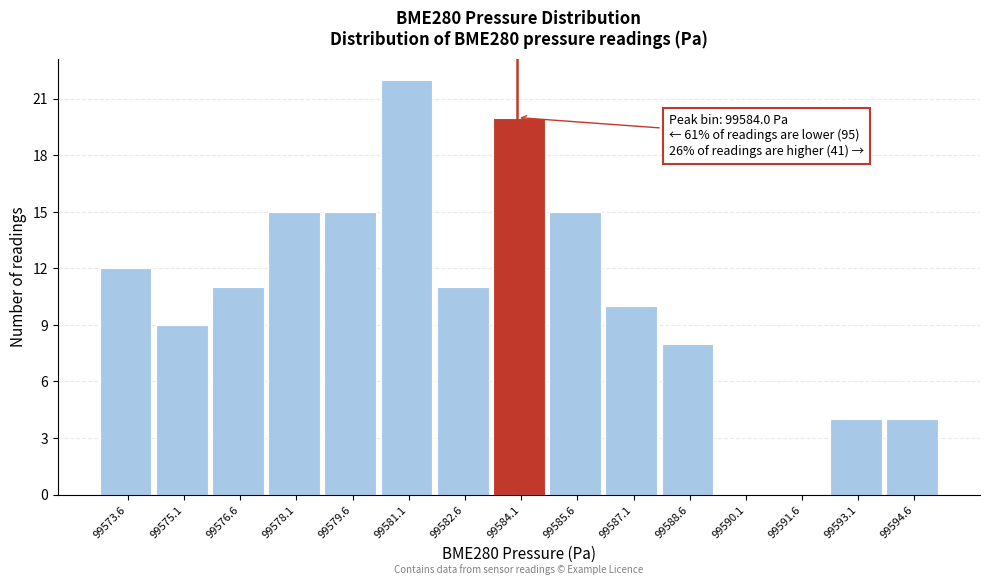

Which range on the x-axis has the tallest bar?

99580.4 to 99581.8